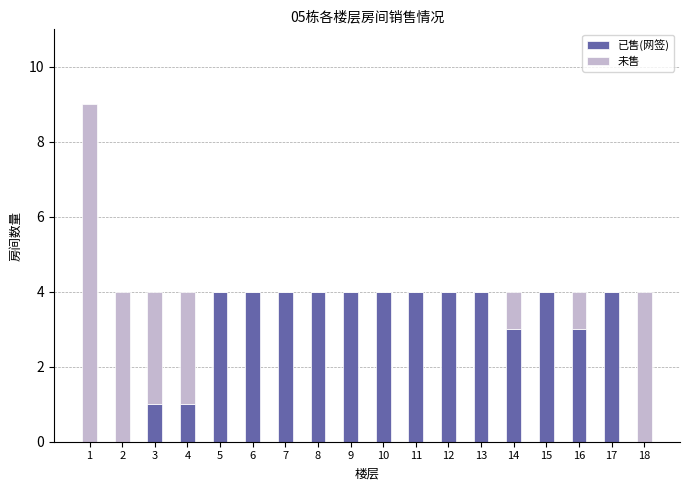

What are all the series names shown in the legend?

已售(网签), 未售